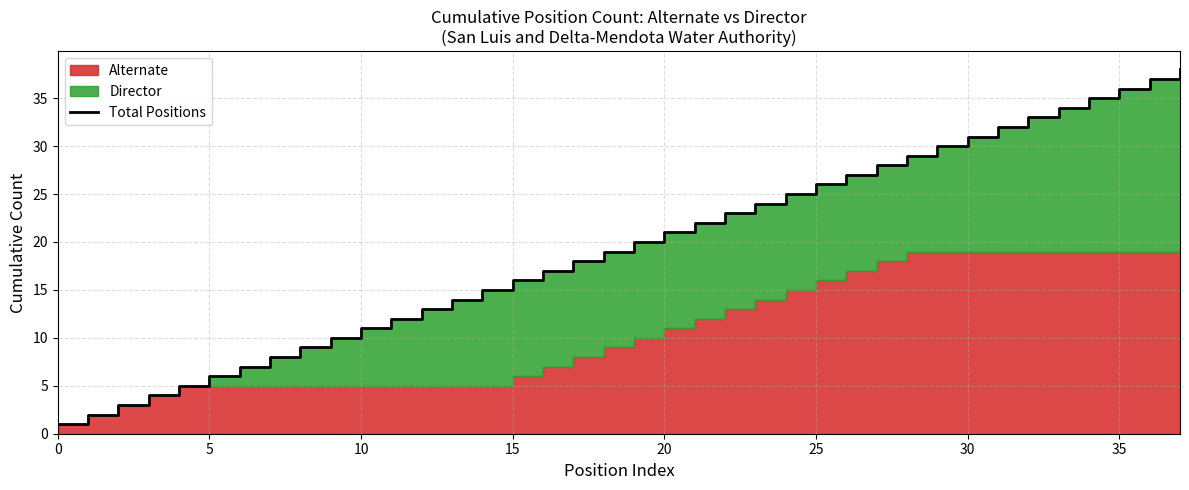

How many lines are shown in the chart?

1